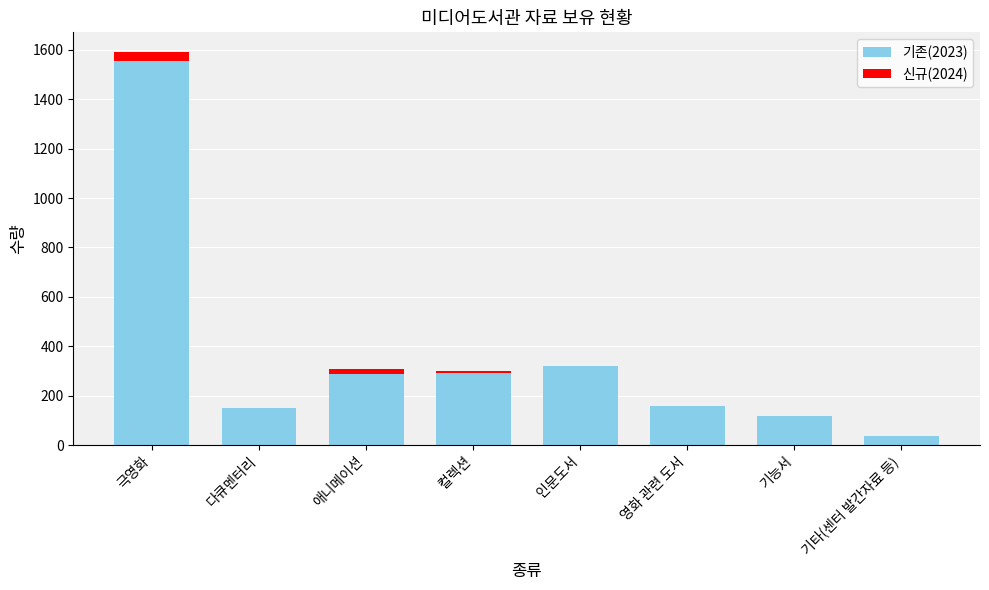

The value of 기존(2023) at 극영화 is 2051. True or false?

False